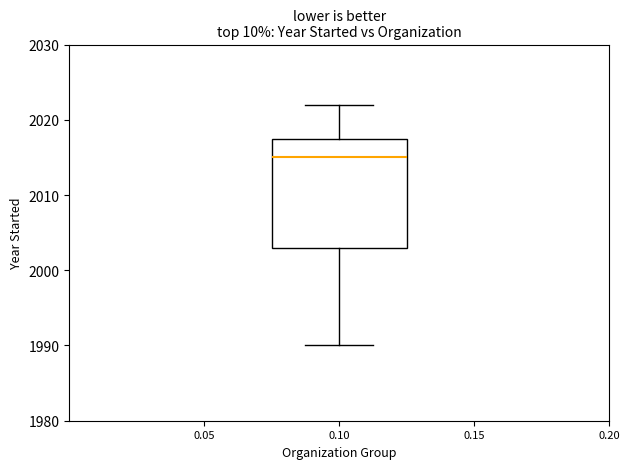

Transcribe this box plot: give where the median line is, the range the box spans, and where the two whiskers end, as read against the y-axis. The values are not printed on the chart, so give them approximately, as read against the axis.

median 2015, box 2003 to 2018, whiskers 1990 to 2022